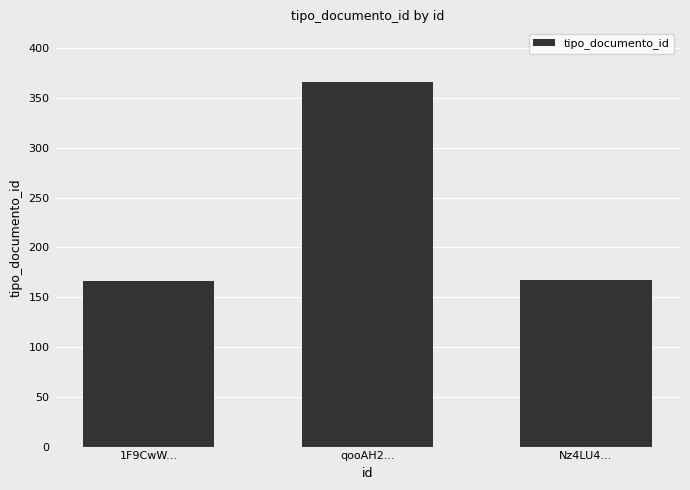

How many bars are there in total?

3